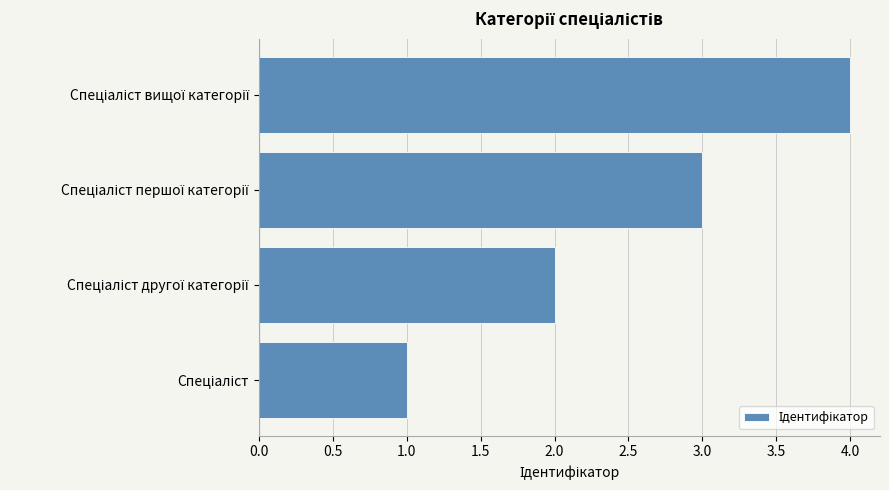

What is the maximum value shown in the chart?

4